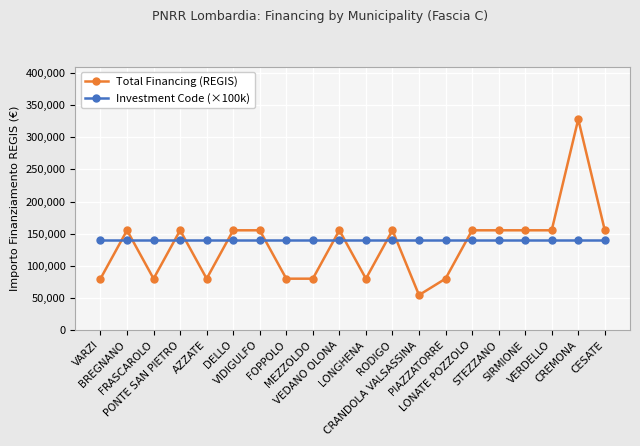

What is the difference between the second highest and second lowest values in the Total Financing (REGIS) series?

75312